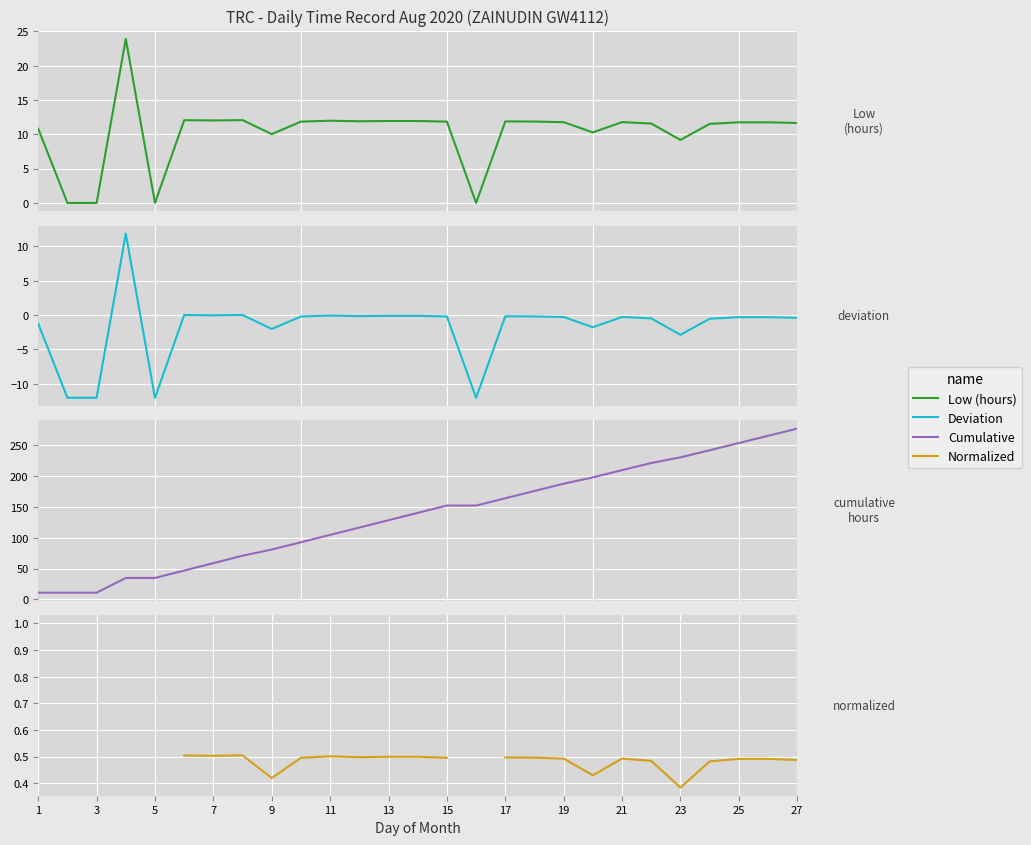

True or false: Deviation and Low (hours) intersect in this chart.

False